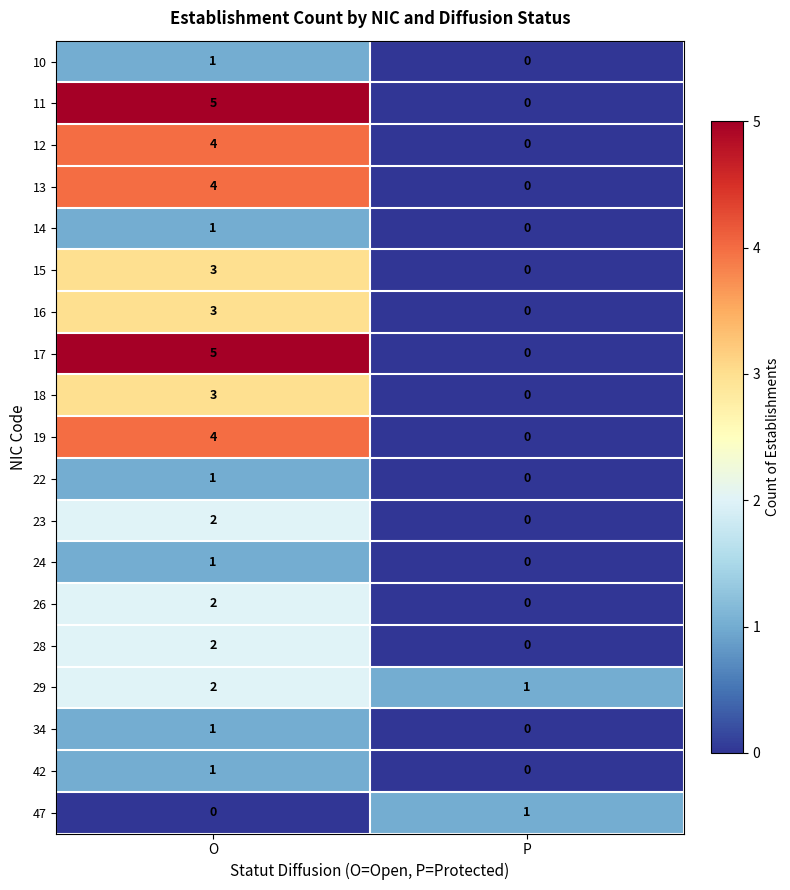

What is the sum of the 12 values at P and O?

4